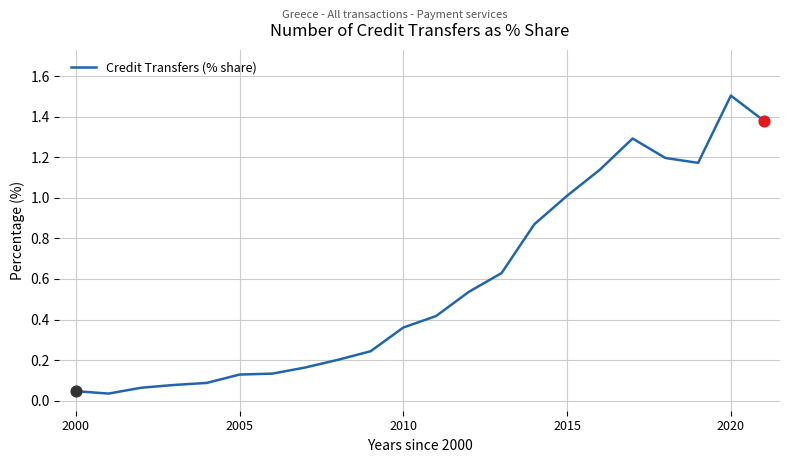

What is the maximum value shown in the chart?

1.5